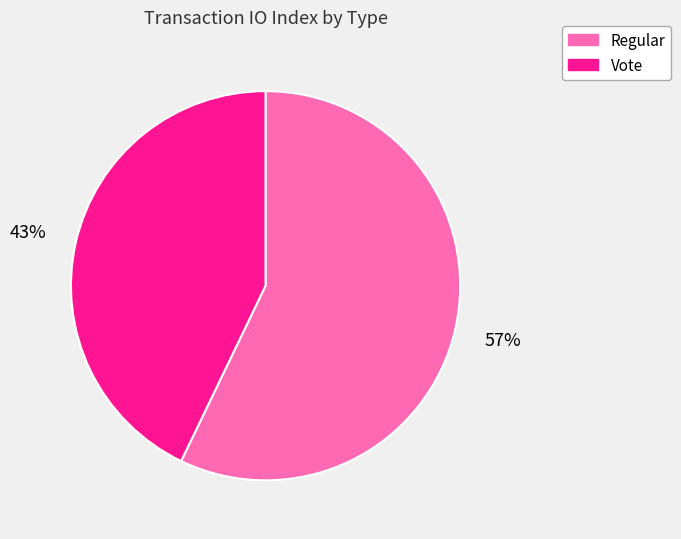

Which category accounts for the majority?

Regular